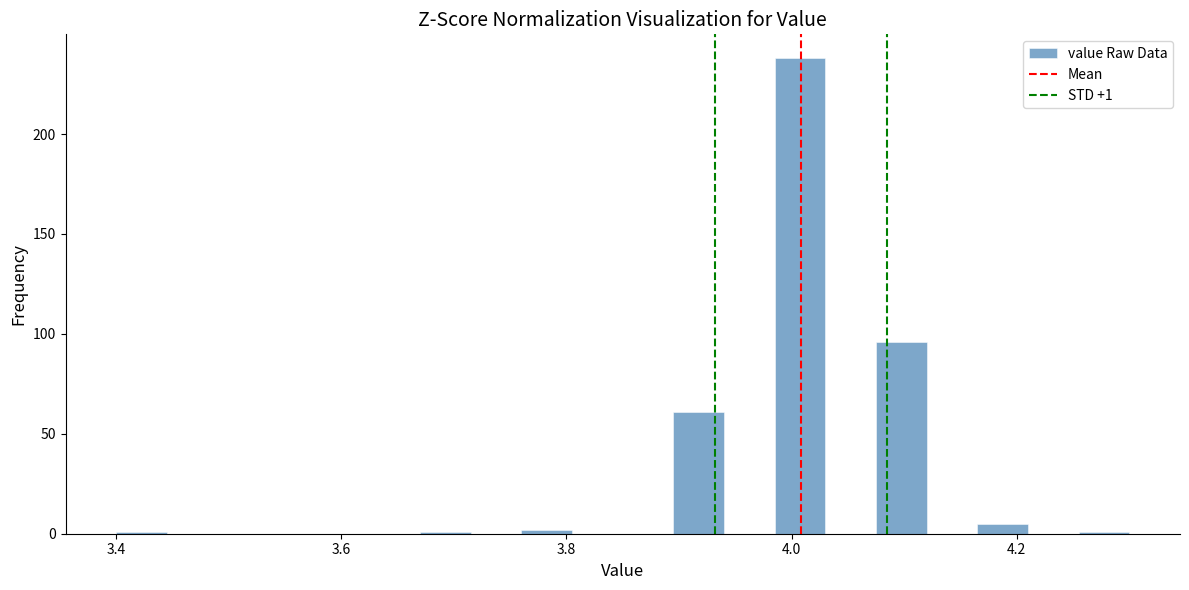

Around what value on the x-axis is the tallest bar? Give the approximate position of its centre, as read against the axis.

4.00